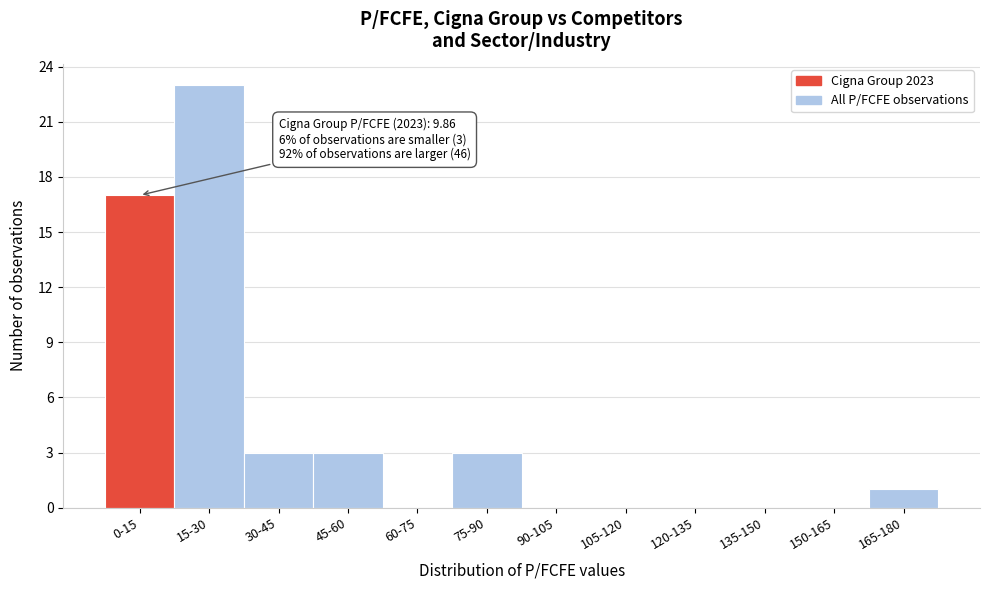

Reading left to right, list all the values displayed in this chart.

0-15=17	15-30=23	30-45=3	45-60=3	60-75=0	75-90=3	90-105=0	105-120=0	120-135=0	135-150=0	150-165=0	165-180=1